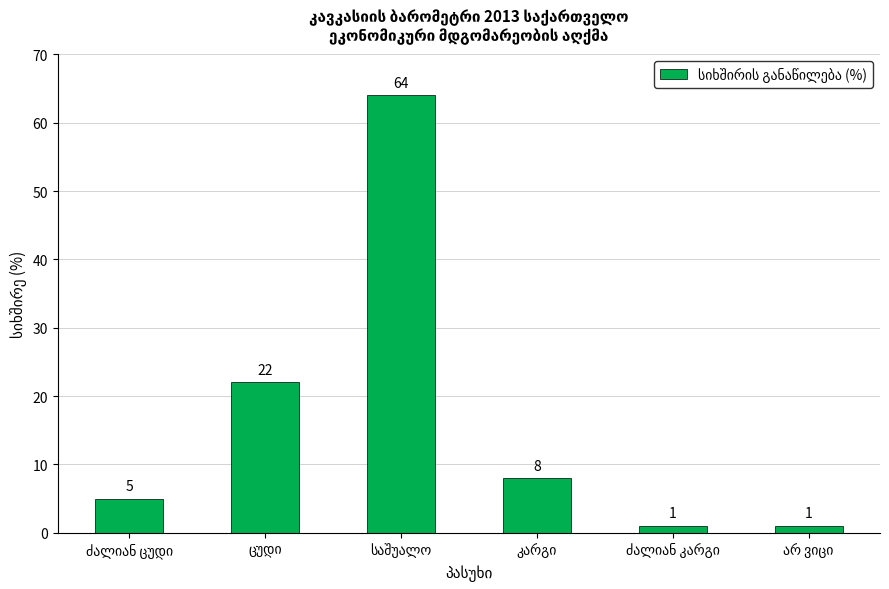

Does the chart contain any negative values?

No